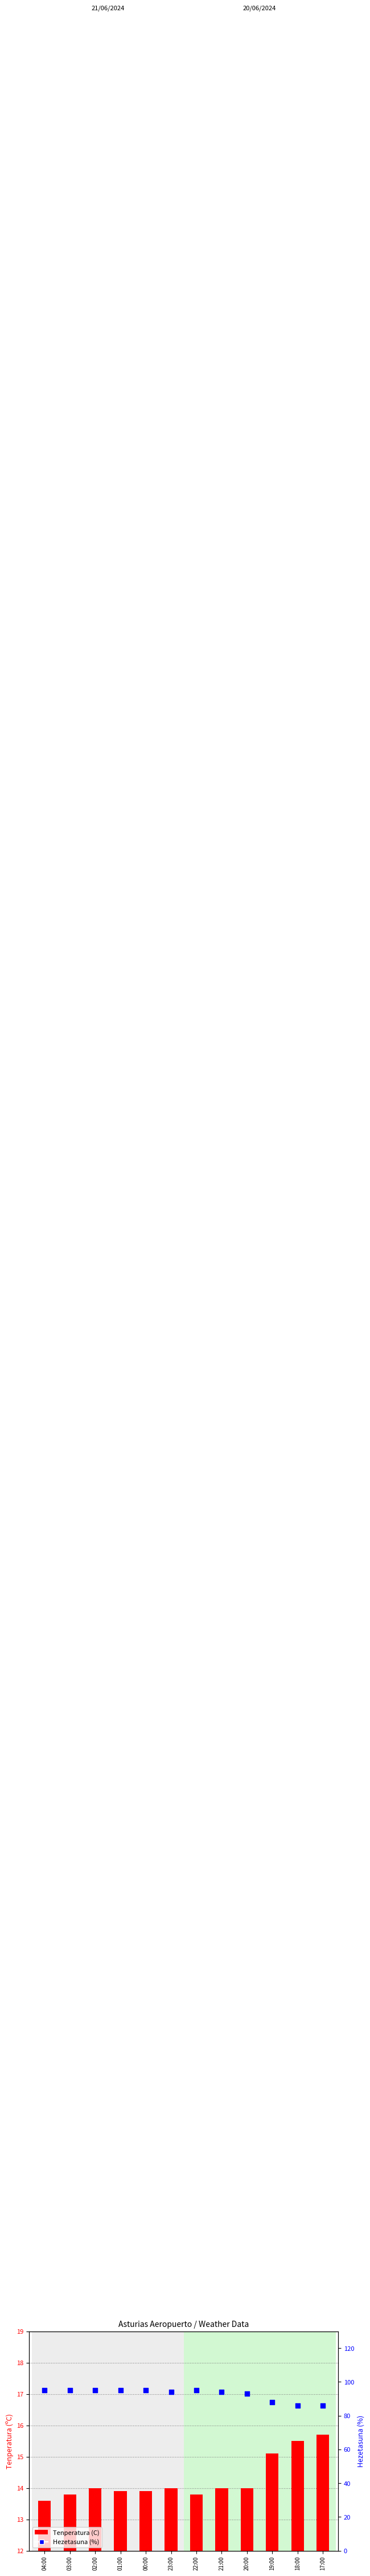

At which category is the sum across all series the highest?

02:00